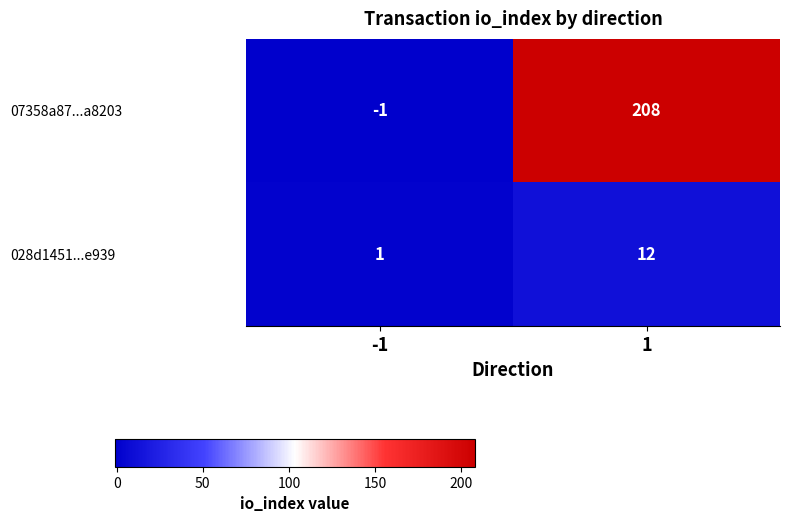

Rank the series by their average value, from lowest to highest.

028d1451...e939, 07358a87...a8203